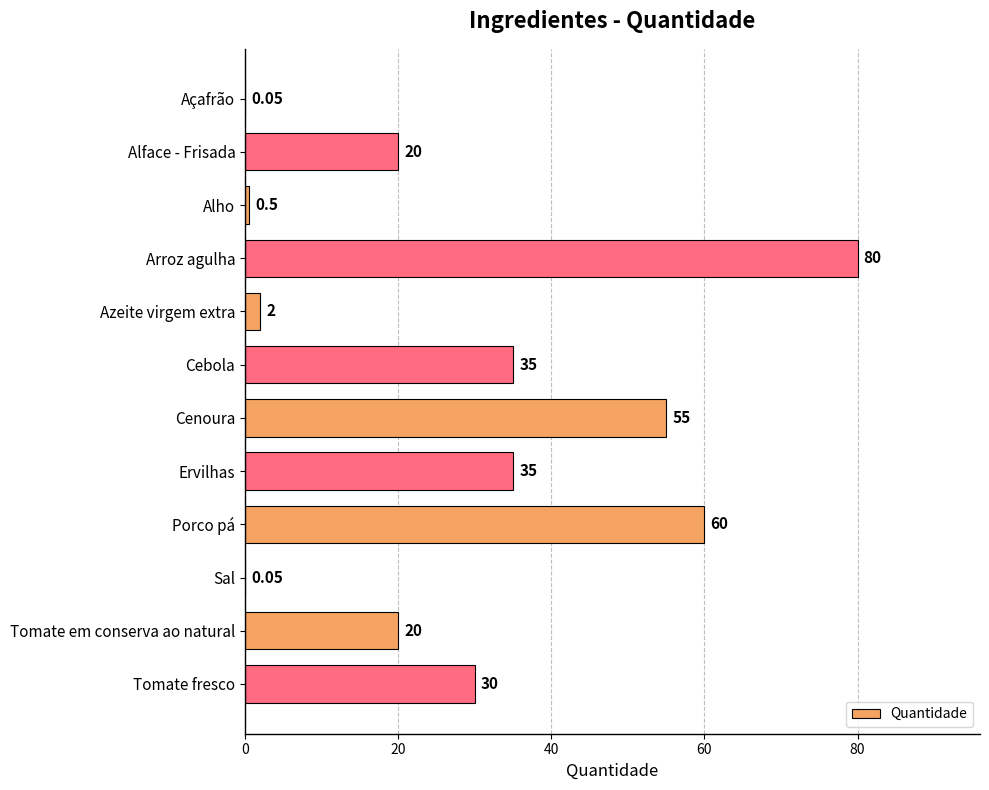

How many series are shown in this chart?

1